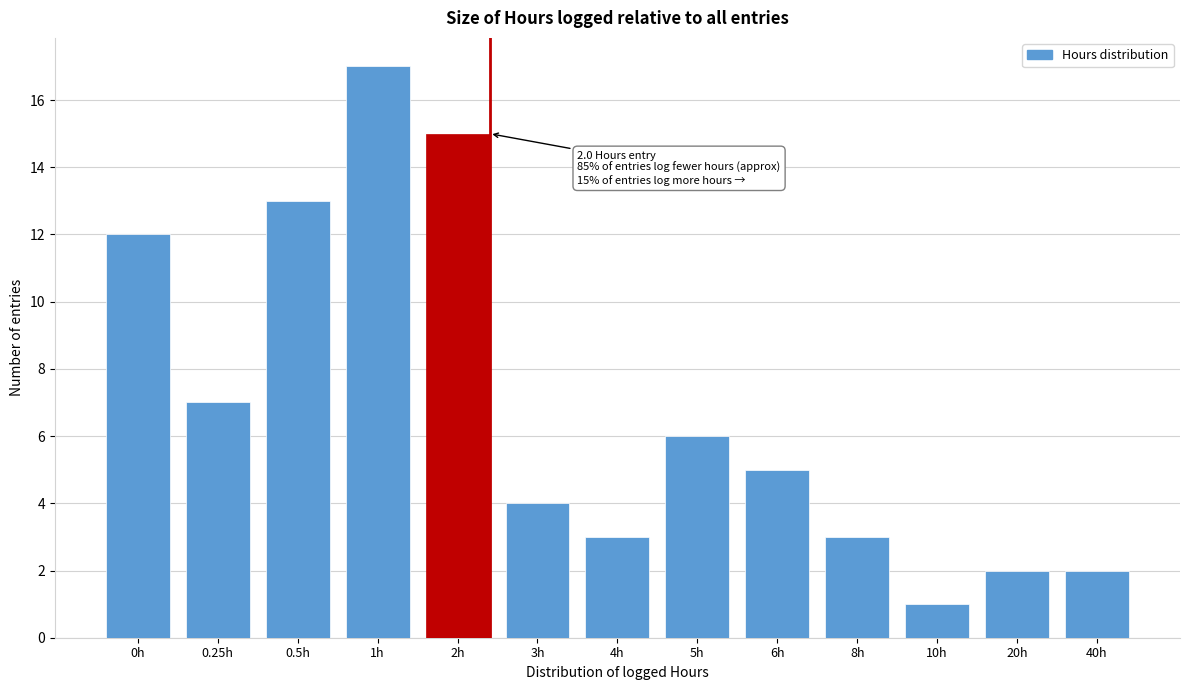

Reading left to right, extract all data points from this chart.

0h=12	0.25h=7	0.5h=13	1h=17	2h=15	3h=4	4h=3	5h=6	6h=5	8h=3	10h=1	20h=2	40h=2